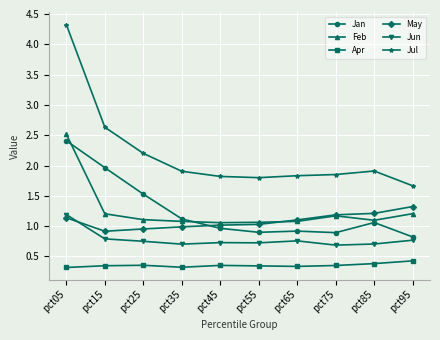

What is the difference between the maximum and minimum values in the Jan series?

1.6